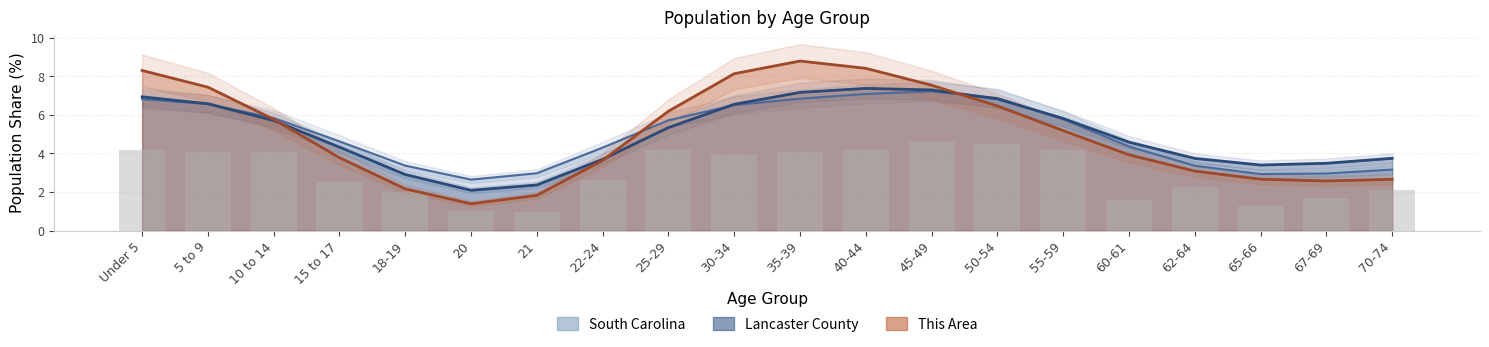

Between 18-19 and 21, which series saw the biggest shift?

South Carolina